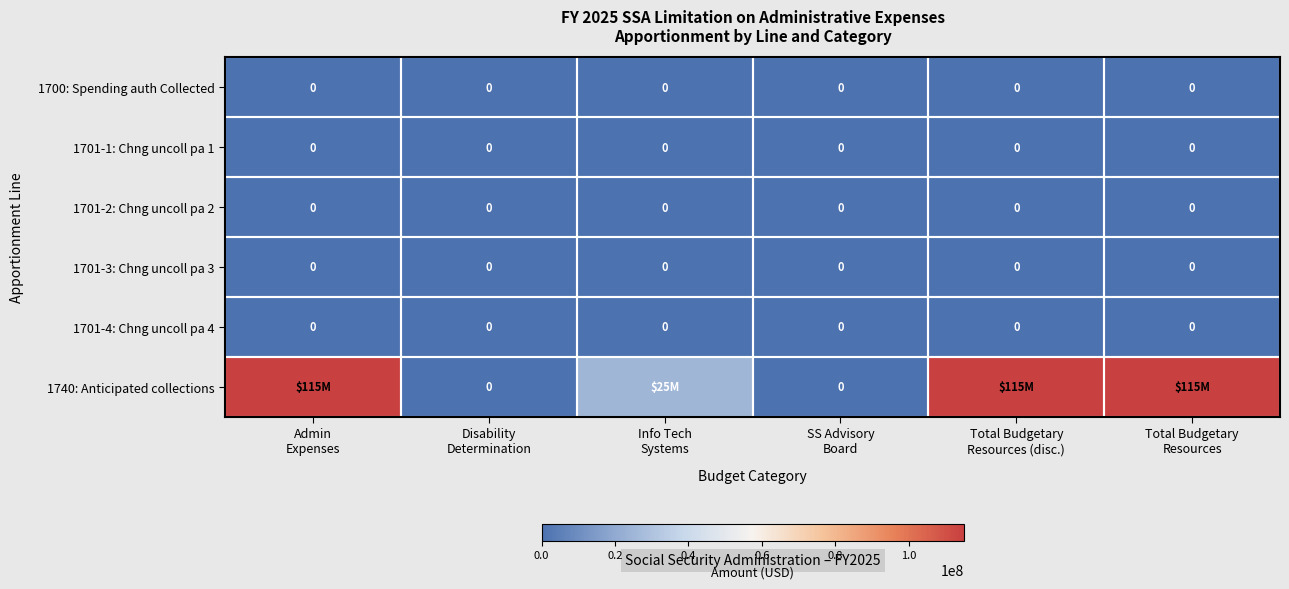

At which label does 1700: Spending auth Collected reach its minimum?

Admin Expenses